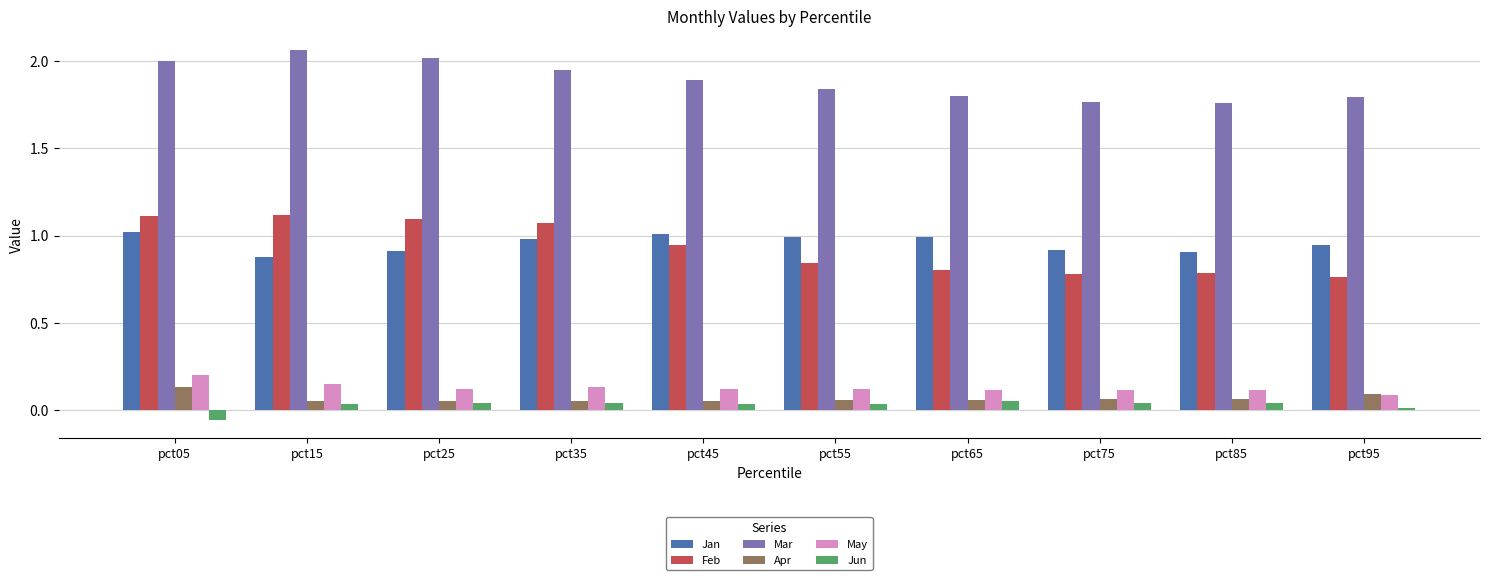

Count the number of categories in the chart.

10